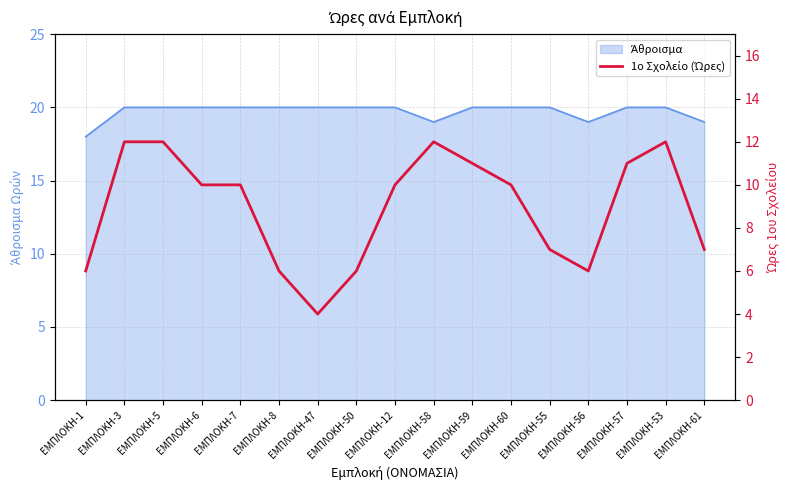

At which label does the data first exceed 10?

ΕΜΠΛΟΚΗ-3